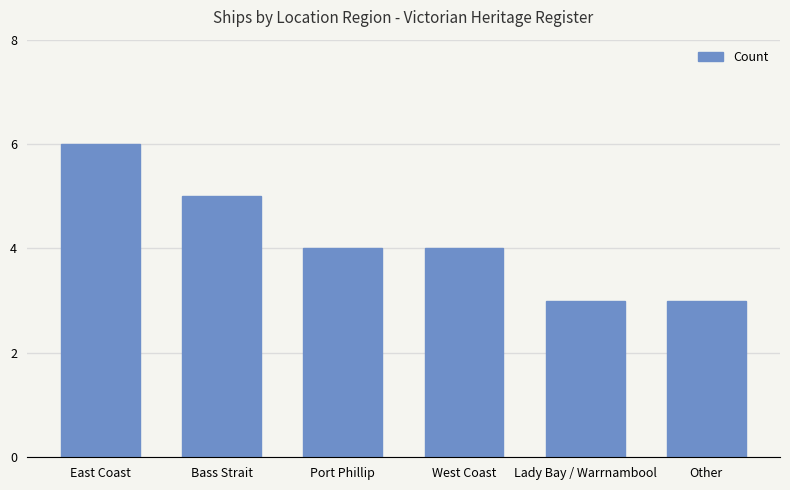

What is the sum of the values at Bass Strait and Port Phillip?

9